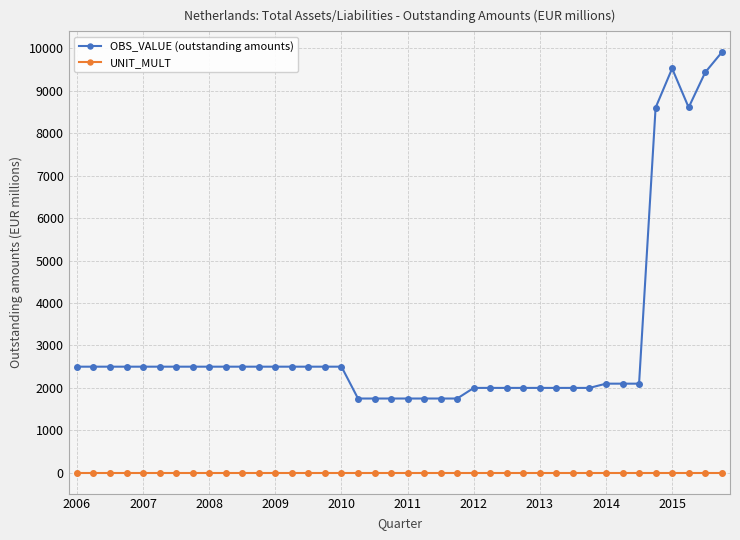

How many lines are shown in the chart?

2